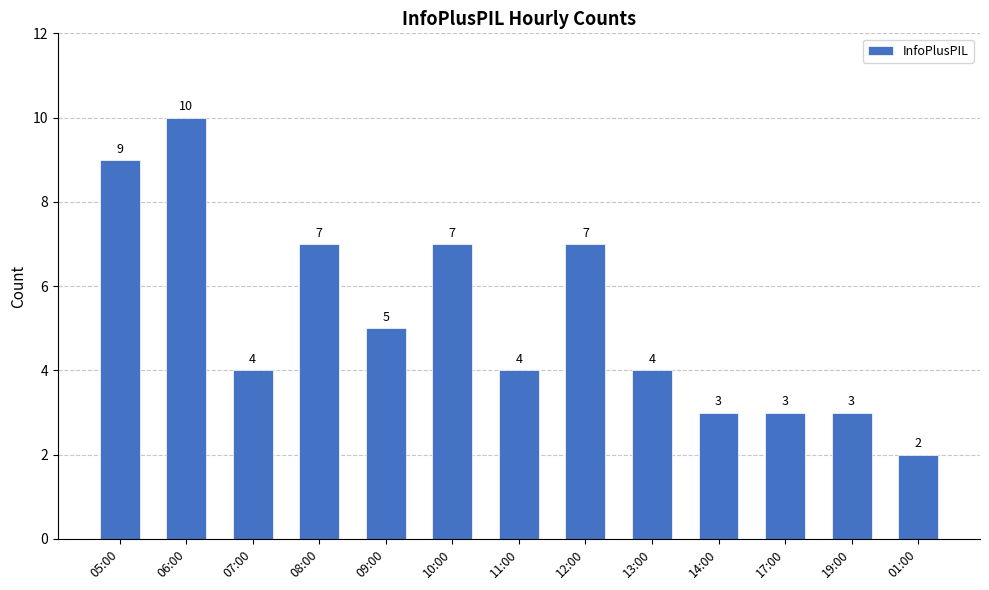

How many categories are shown in the chart?

13